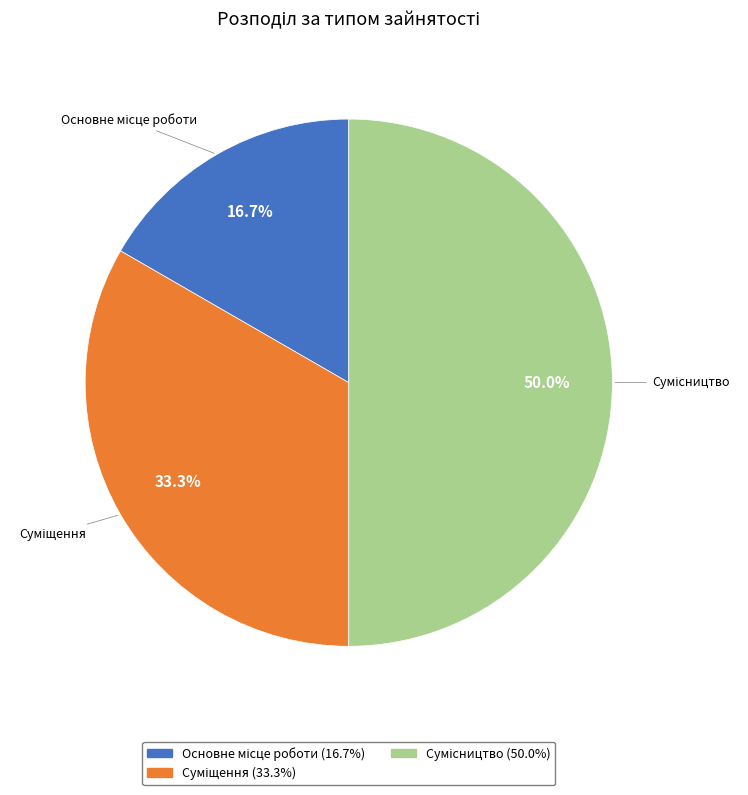

How many segments does this pie chart have?

3